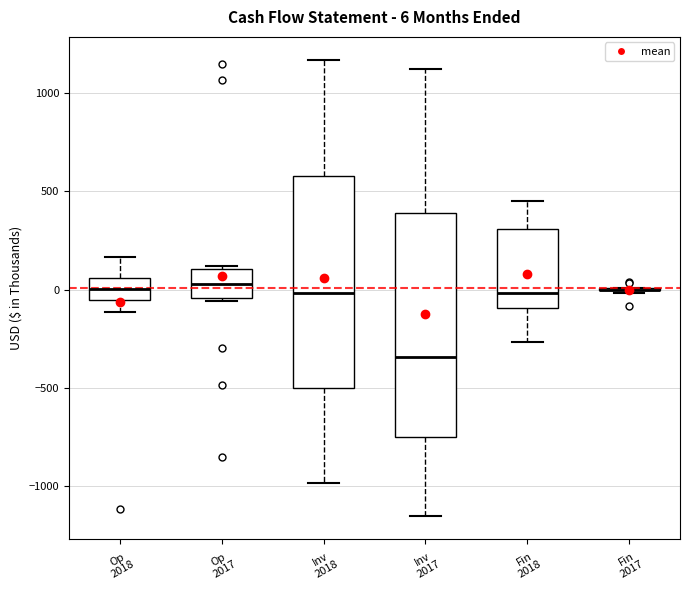

Which box is the tallest, from its lower edge to its upper edge?

Inv 2017